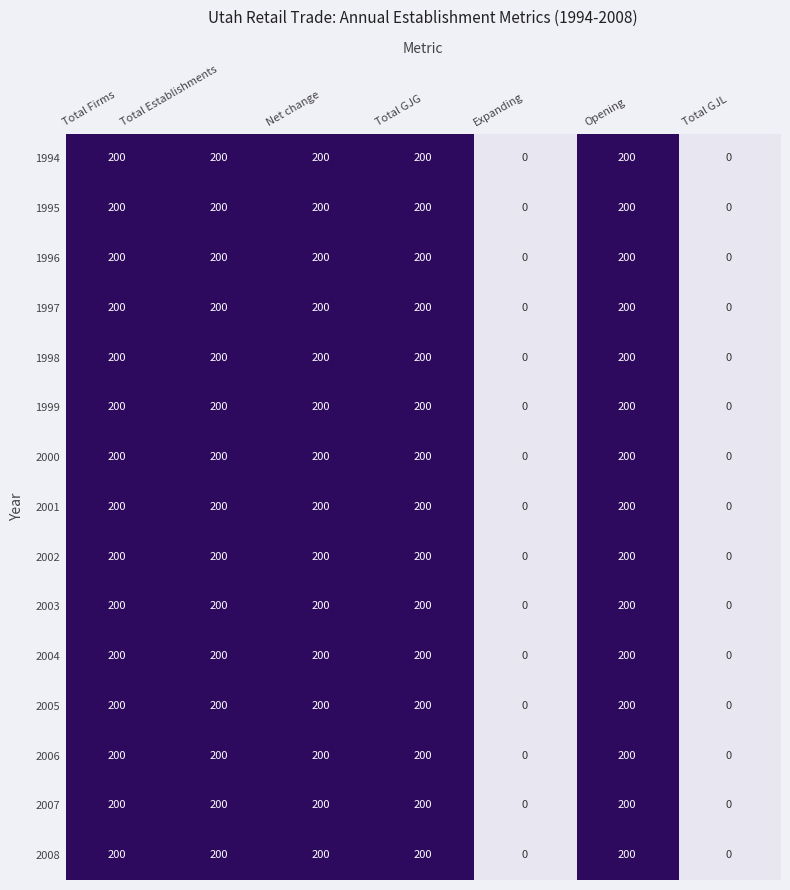

What is the approximate value of 2007 at Total Establishments, to the nearest 5?

200